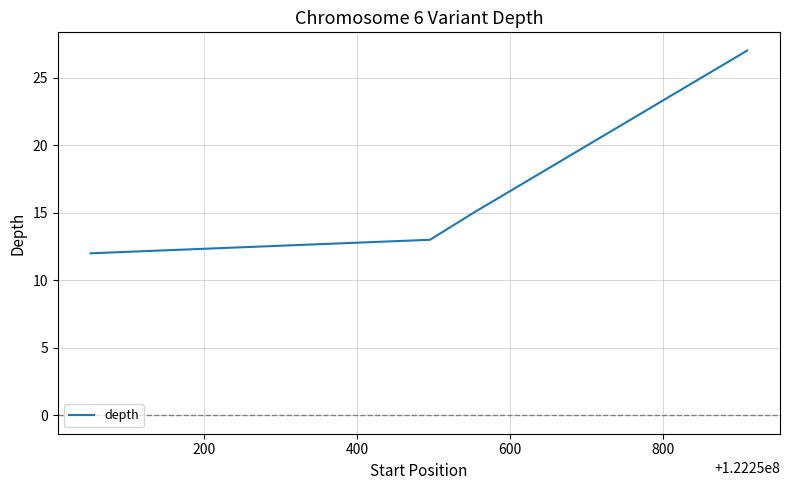

What is the average value?

17